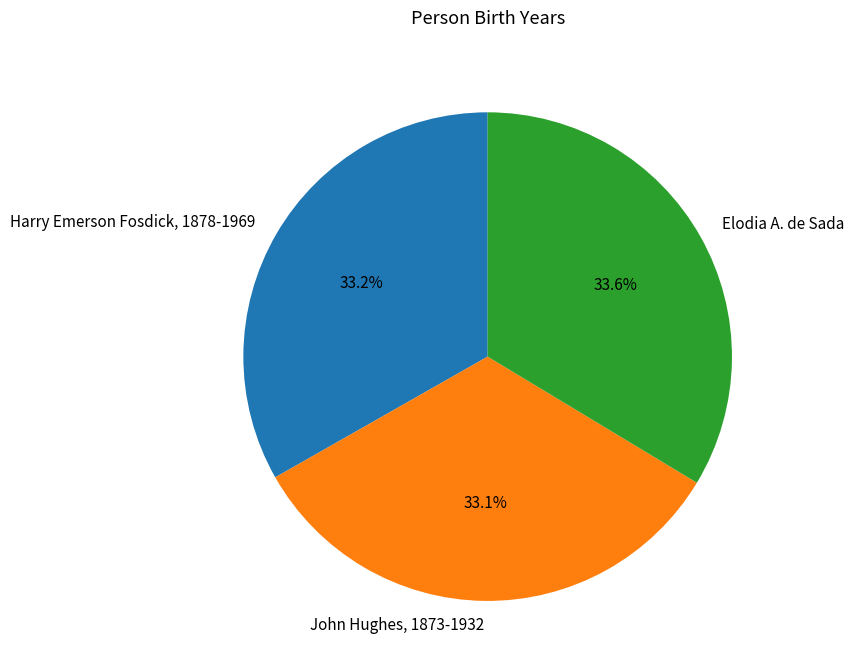

How much of the chart is everything except Harry Emerson Fosdick, 1878-1969?

66.8%